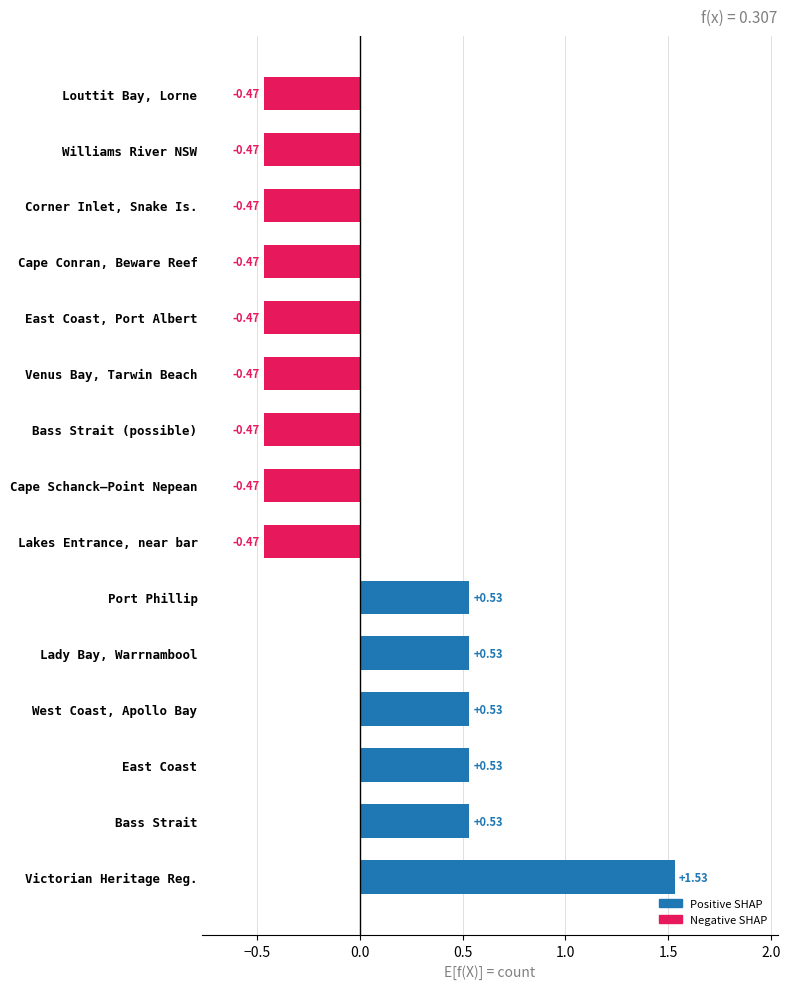

At which category does the chart reach its peak across all series?

Victorian Heritage Reg.